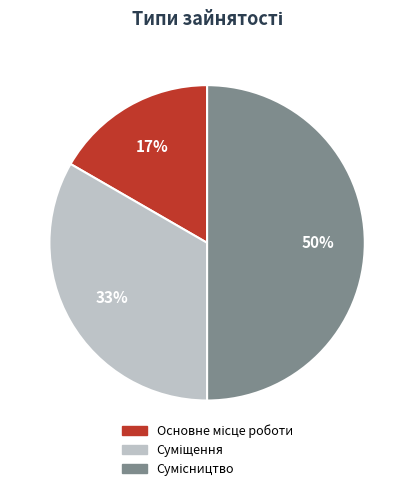

To the nearest percent, what is the difference between the largest and smallest slice percentages?

33%